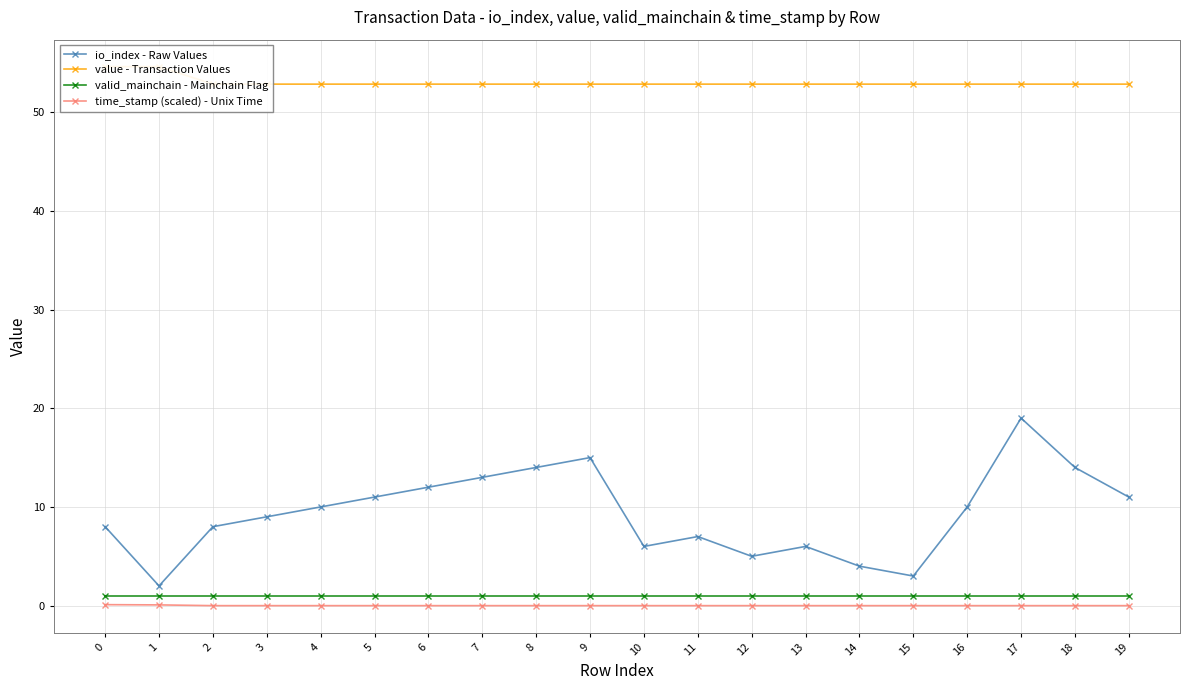

The value of value - Transaction Values at 4 is 72.8. True or false?

False